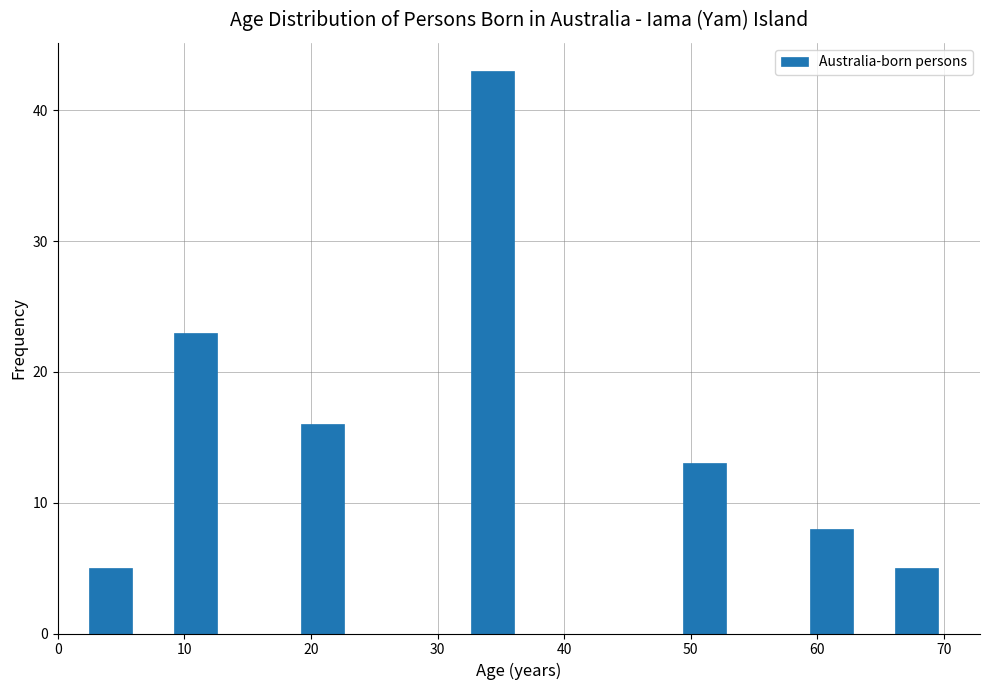

Around what value on the x-axis is the tallest bar? Give the approximate position of its centre, as read against the axis.

34